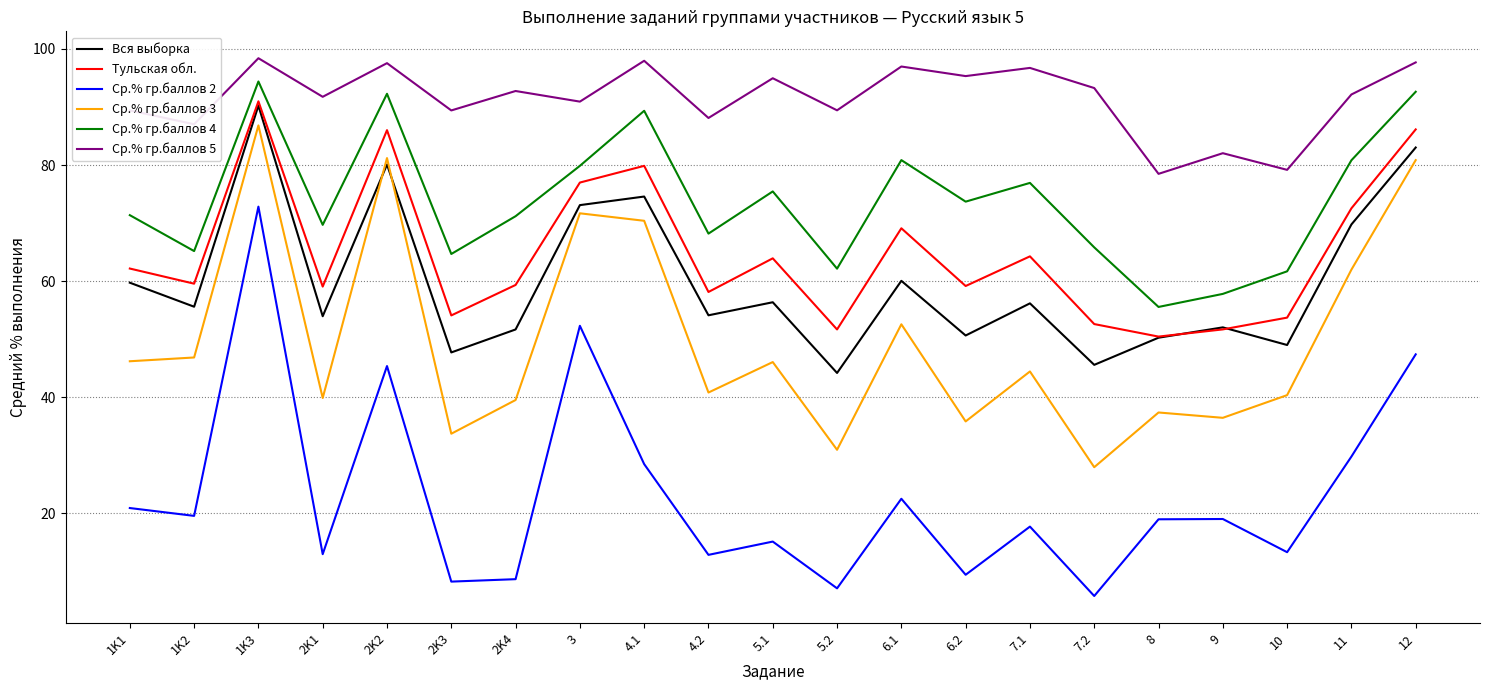

What is the smallest value displayed?

5.7